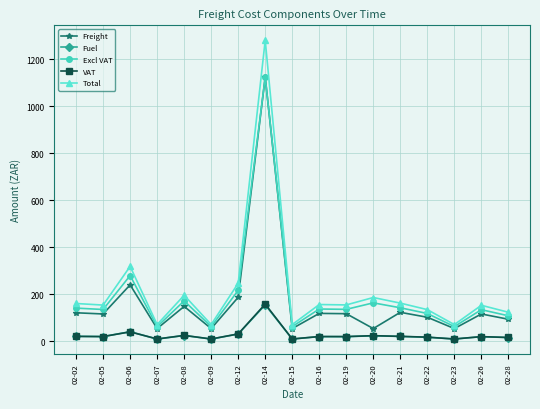

How many categories are shown in the chart?

17